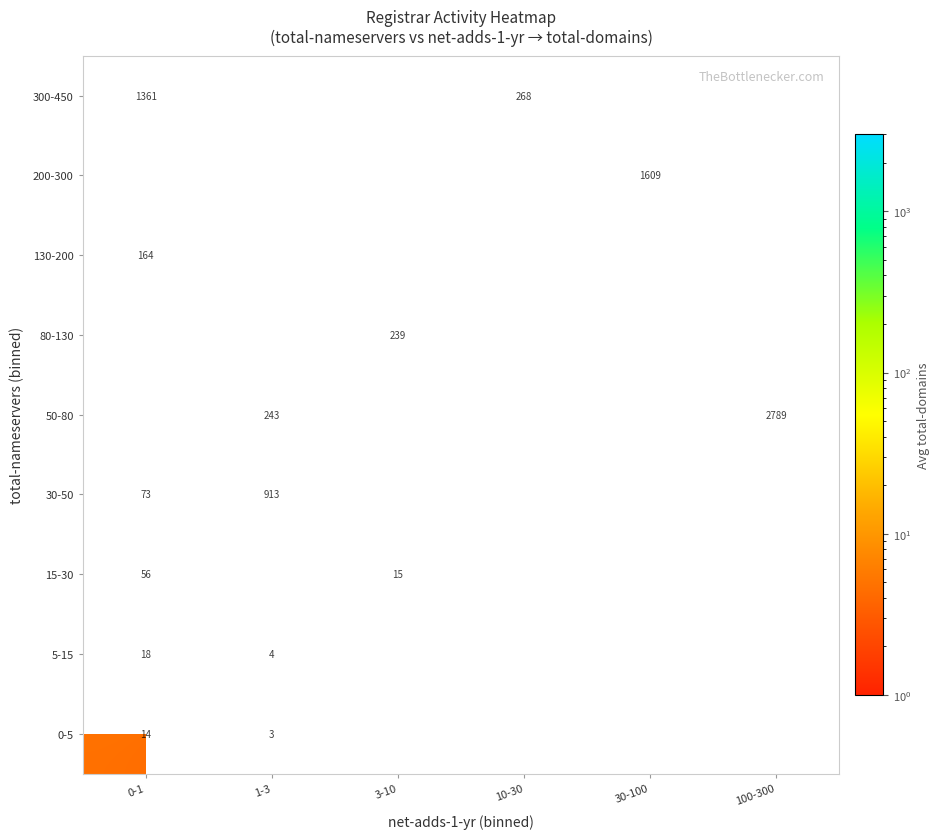

True or false: 5-15 has a value of 2.7 at 1-3.

False